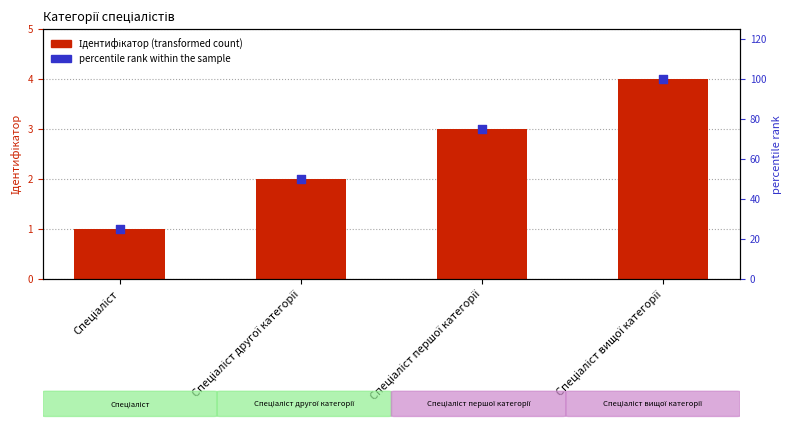

Which series reaches the minimum Y coordinate?

Ідентифікатор (transformed count)